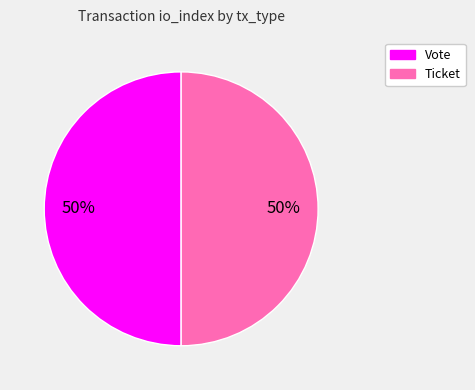

True or false: Ticket accounts for 11% of the total.

False